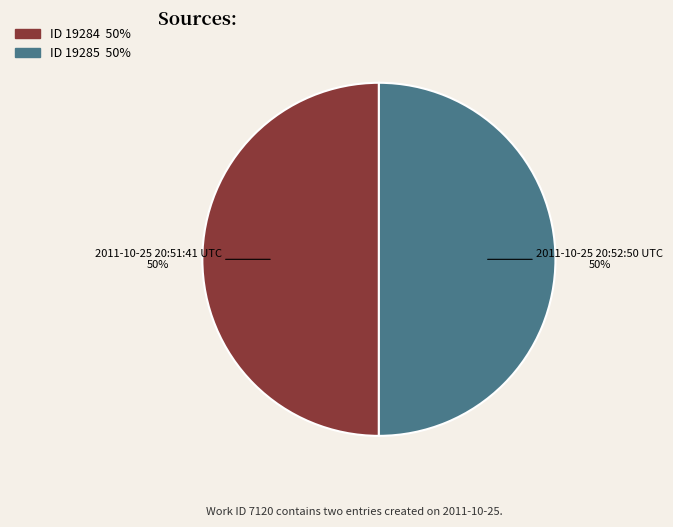

To the nearest percent, what is the average slice percentage?

50%